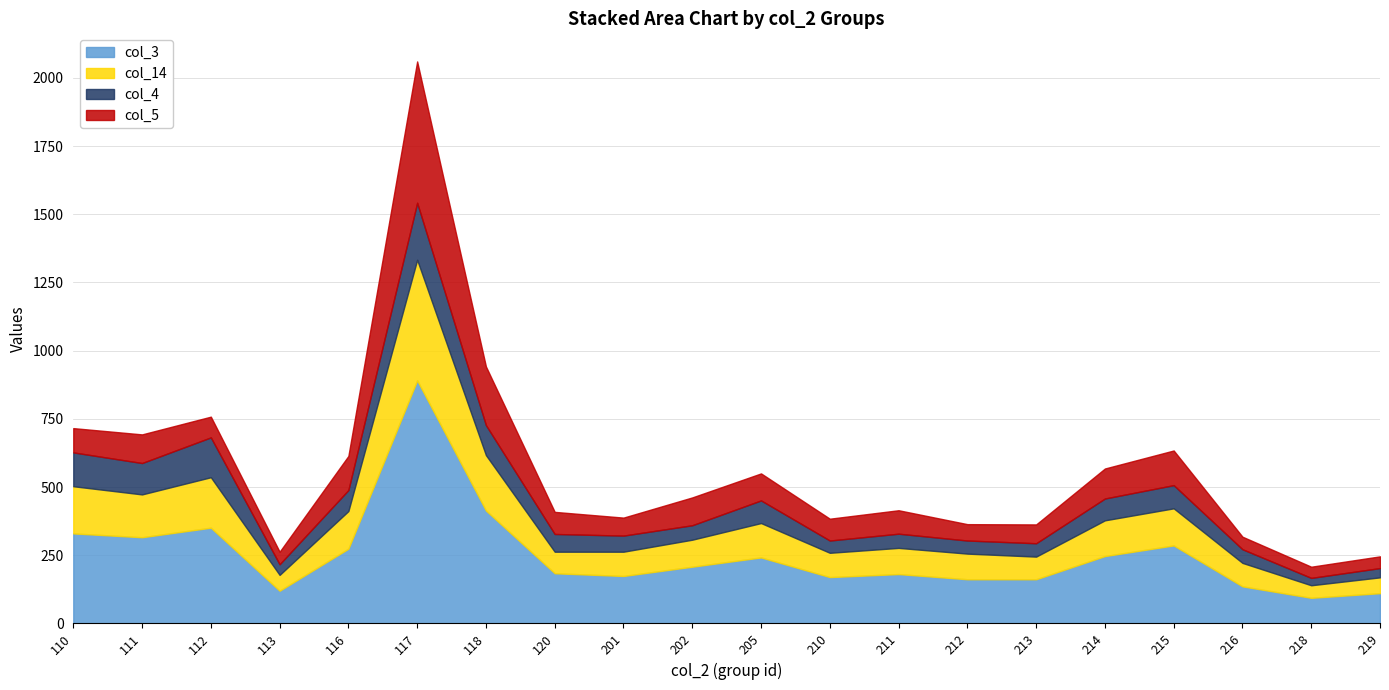

At which category is the sum across all series the highest?

117